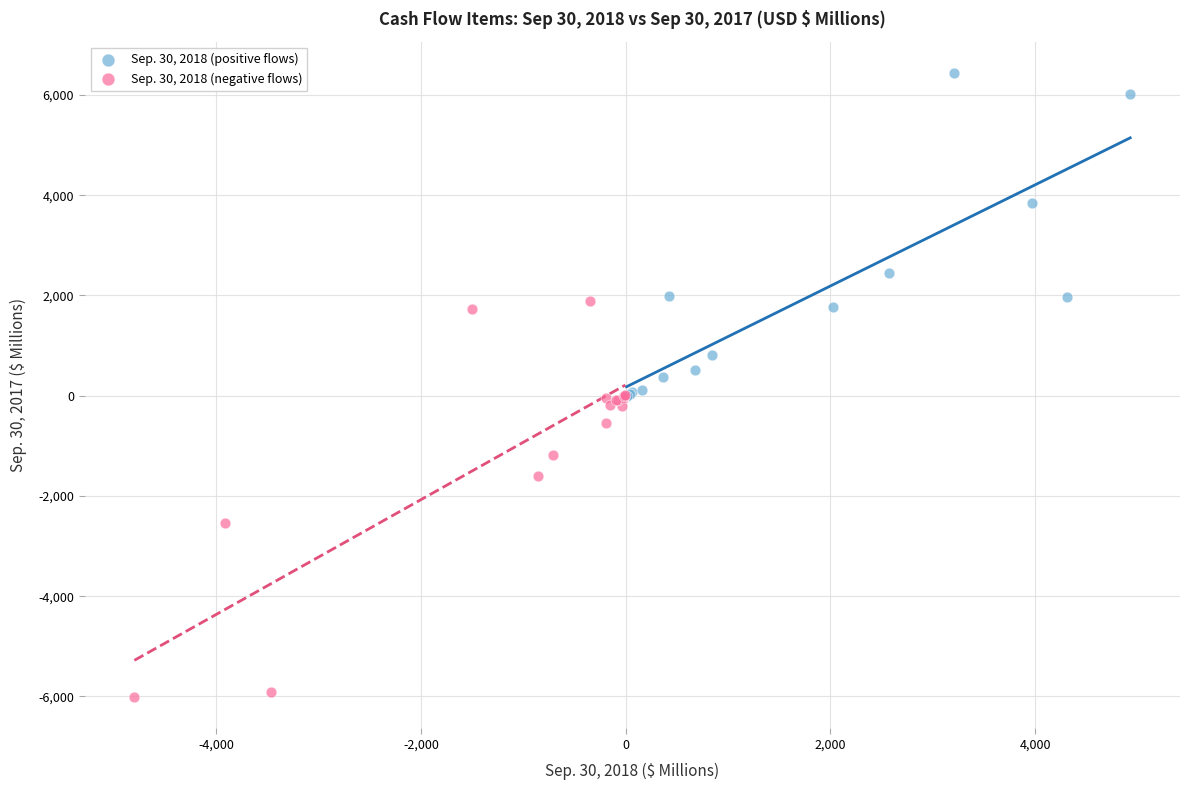

Which series reaches the minimum Y coordinate?

Sep. 30, 2018 (negative flows)